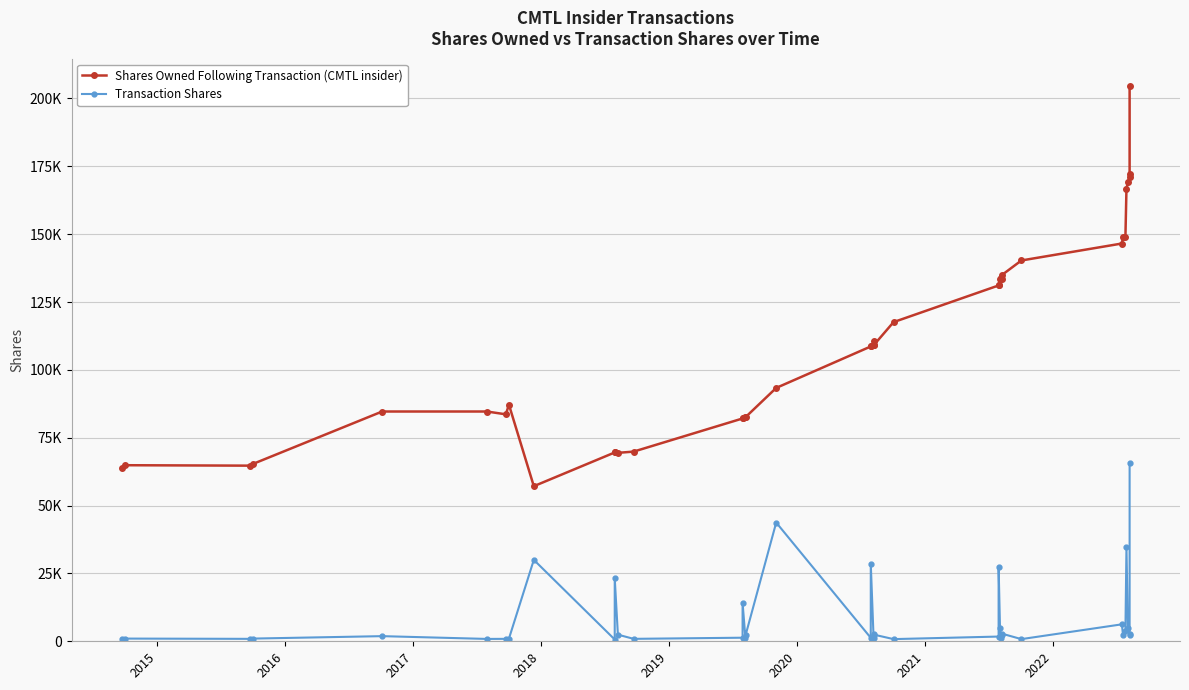

In Transaction Shares, how many points are higher than both neighbors (excluding endpoints)?

12